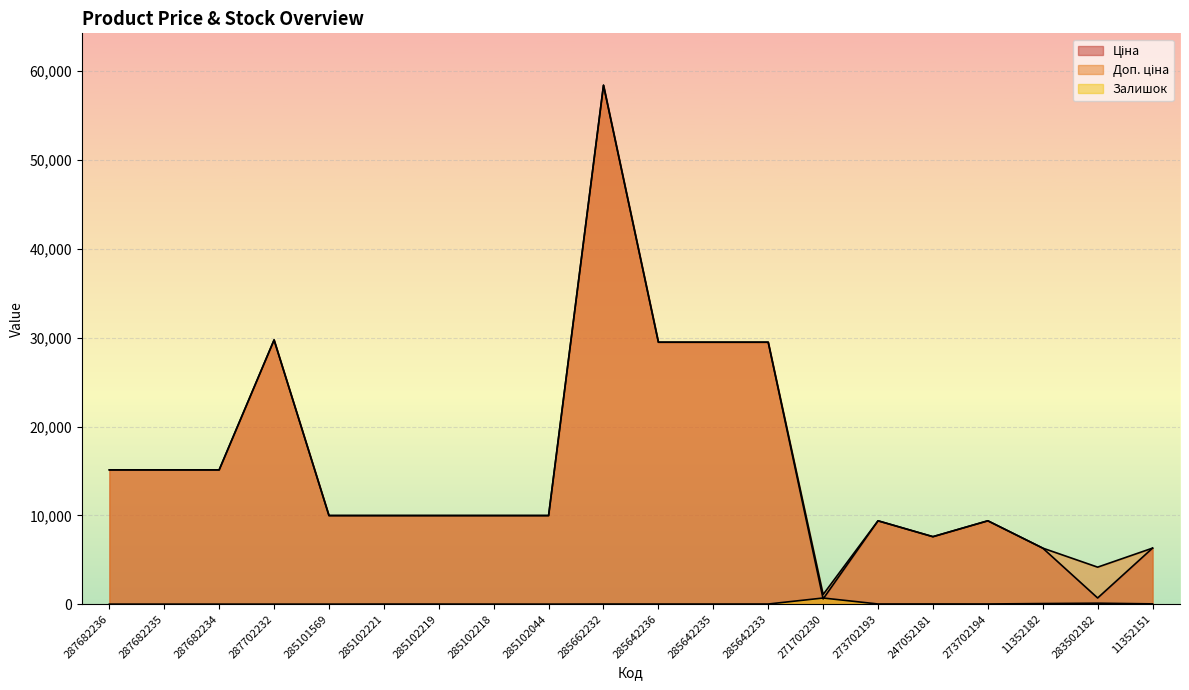

How many values in the Доп. ціна series exceed 9974?

13